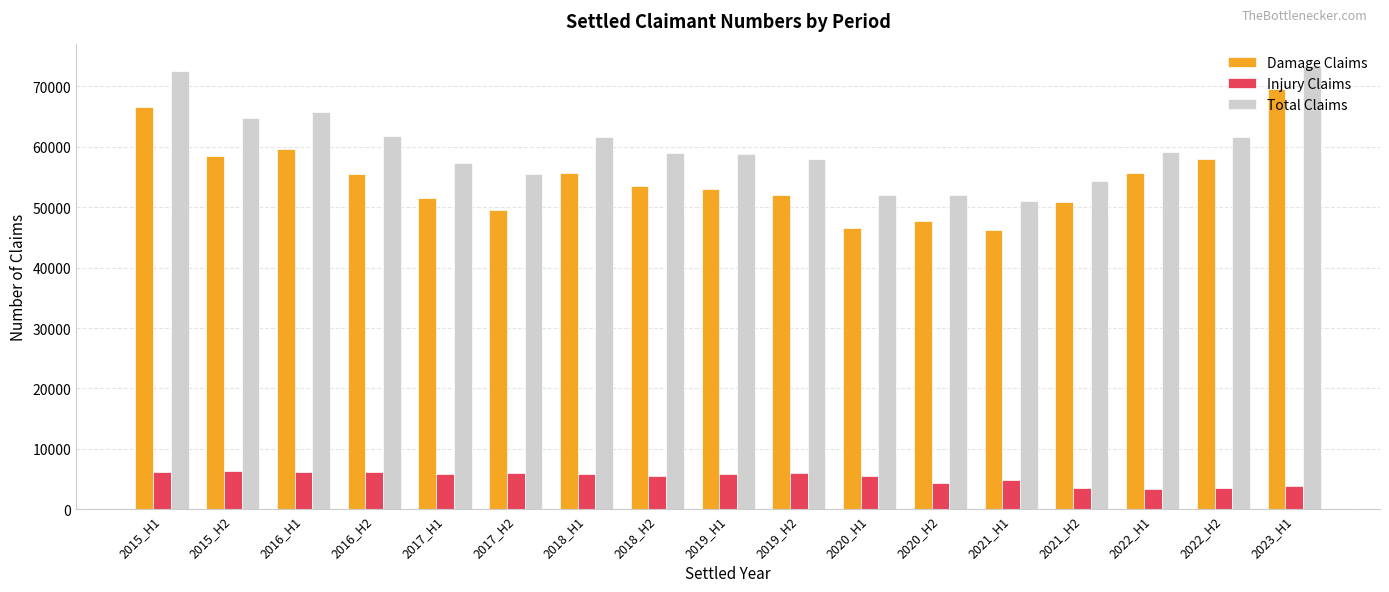

What is the label of the 17th bar from the right?

2015_H1